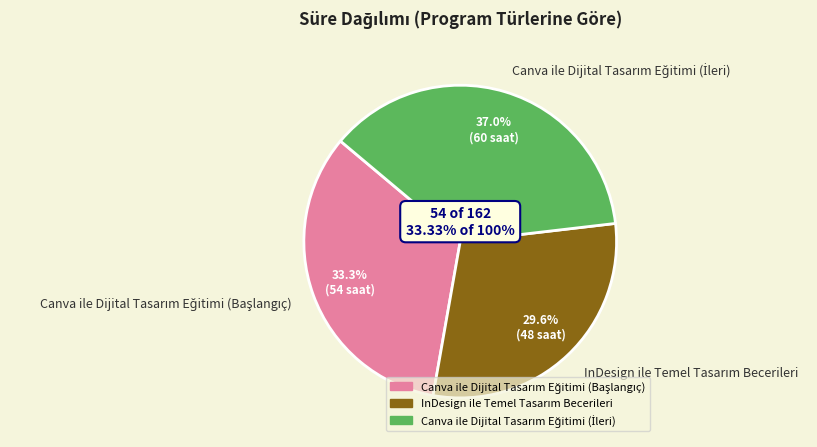

How much of the chart is everything except Canva ile Dijital Tasarım Eğitimi (İleri)?

63.0%